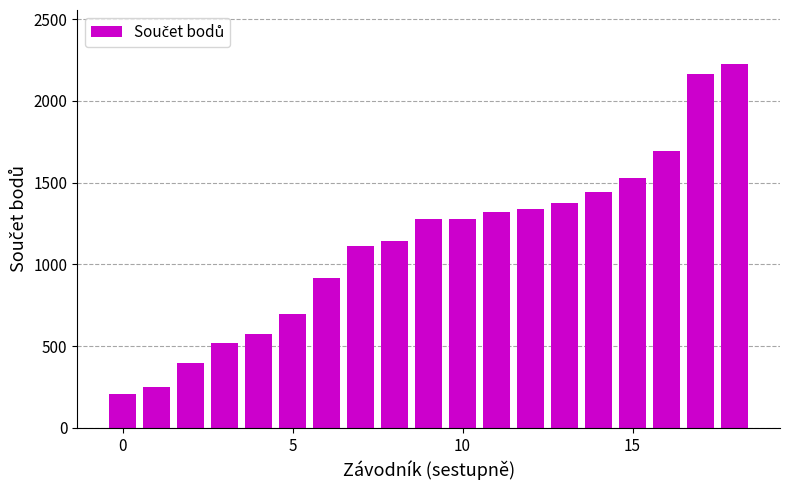

What is the smallest value displayed?

205